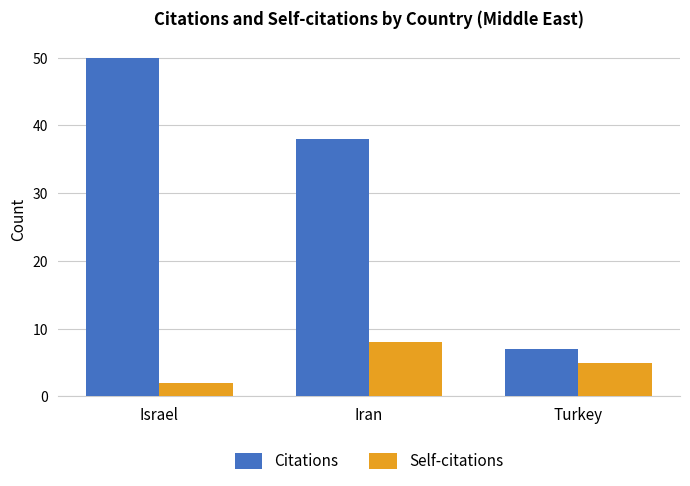

What is the label of the 2nd bar from the left?

Iran